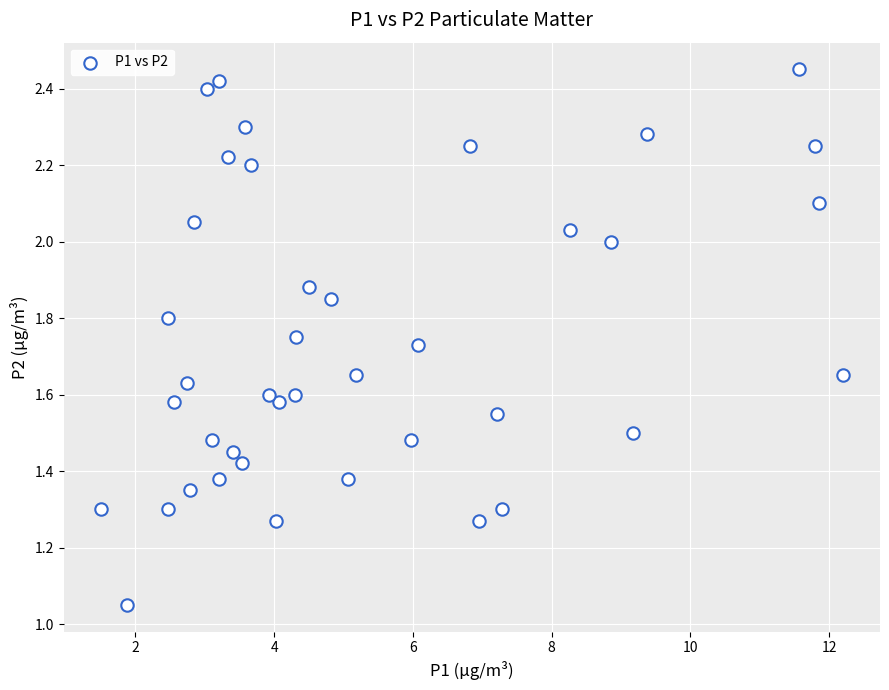

What is the range of X values (max minus min)?

10.7